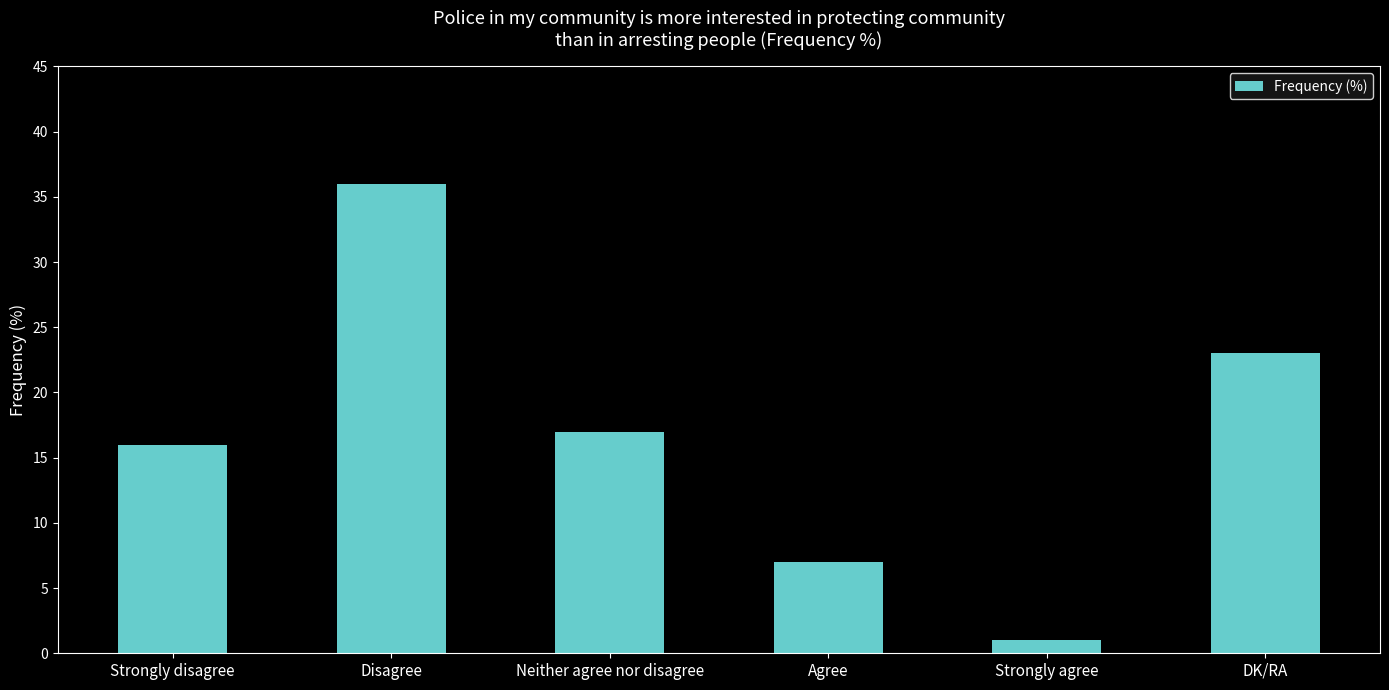

What is the change in value from Neither agree nor disagree to DK/RA?

+6